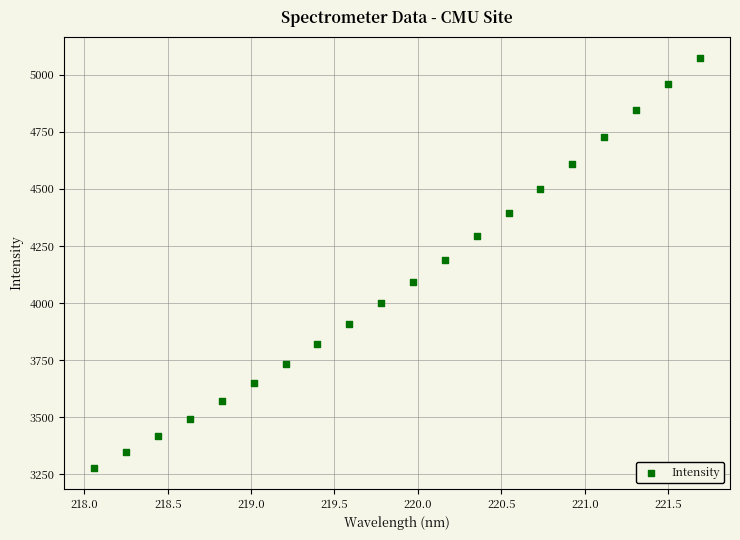

What is the range of Y values (max minus min)?

1797.5